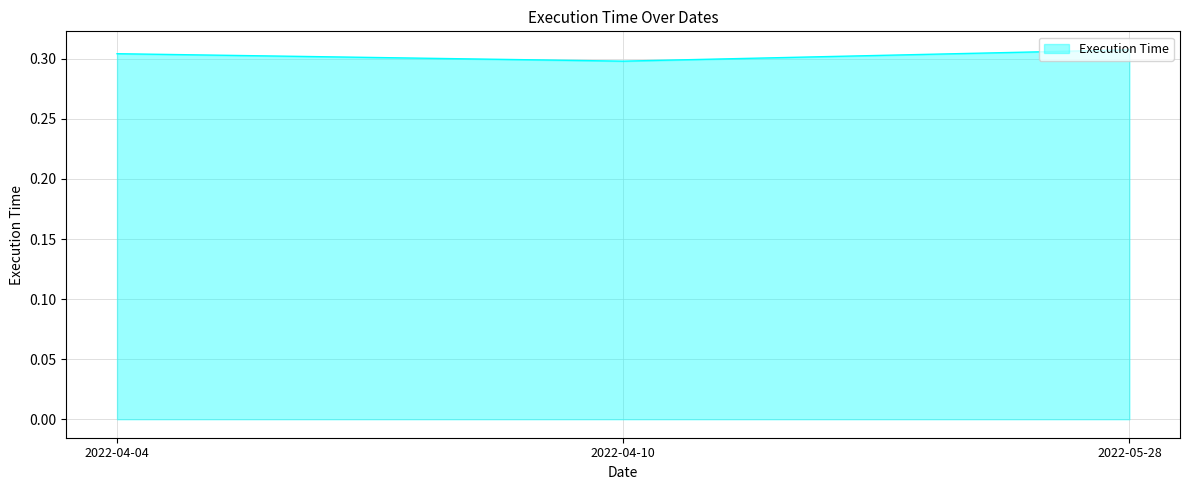

Which has a higher value, 2022-04-10 or 2022-04-04?

2022-04-04